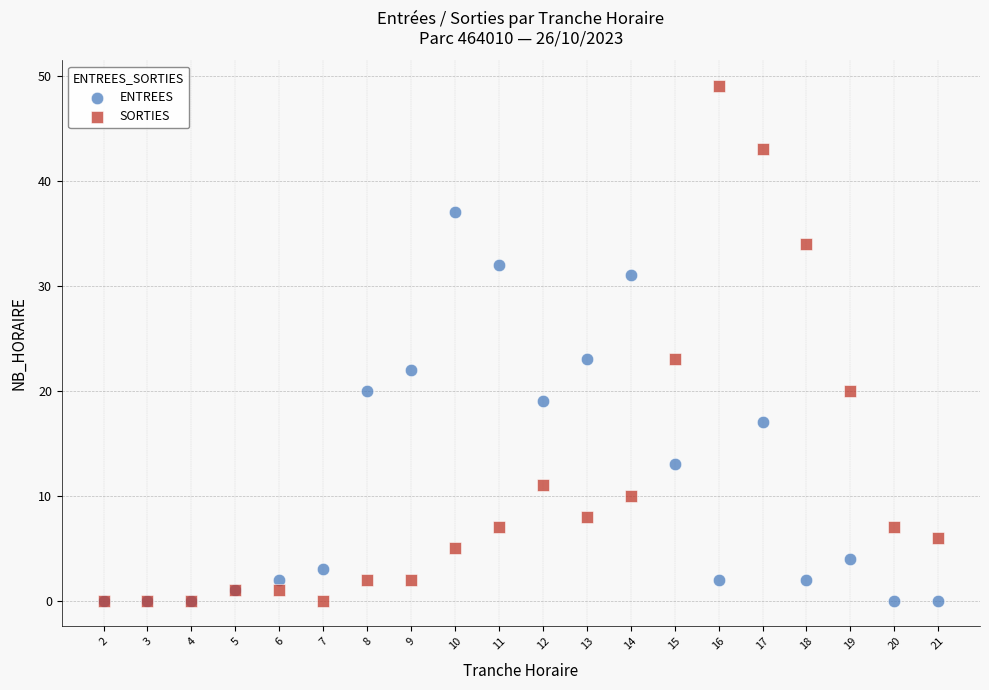

What are all the series names shown in the legend?

ENTREES, SORTIES